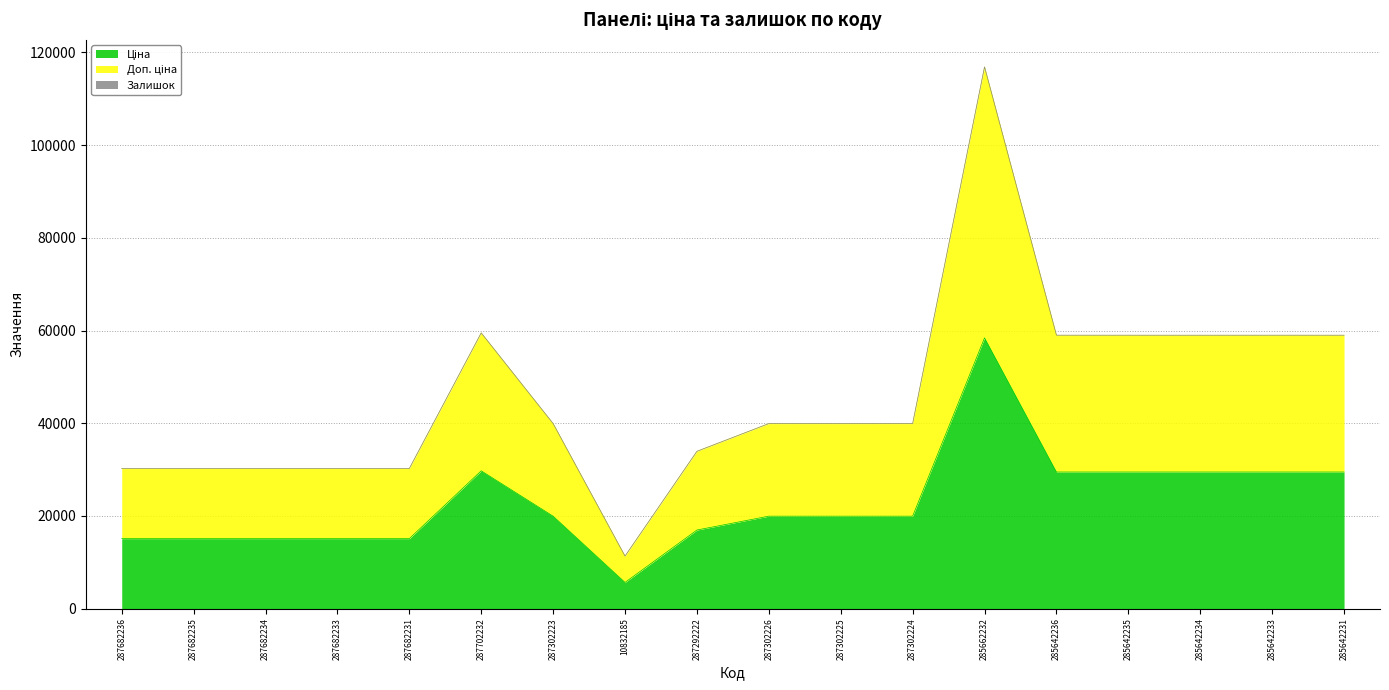

How many data points does each series have?

18